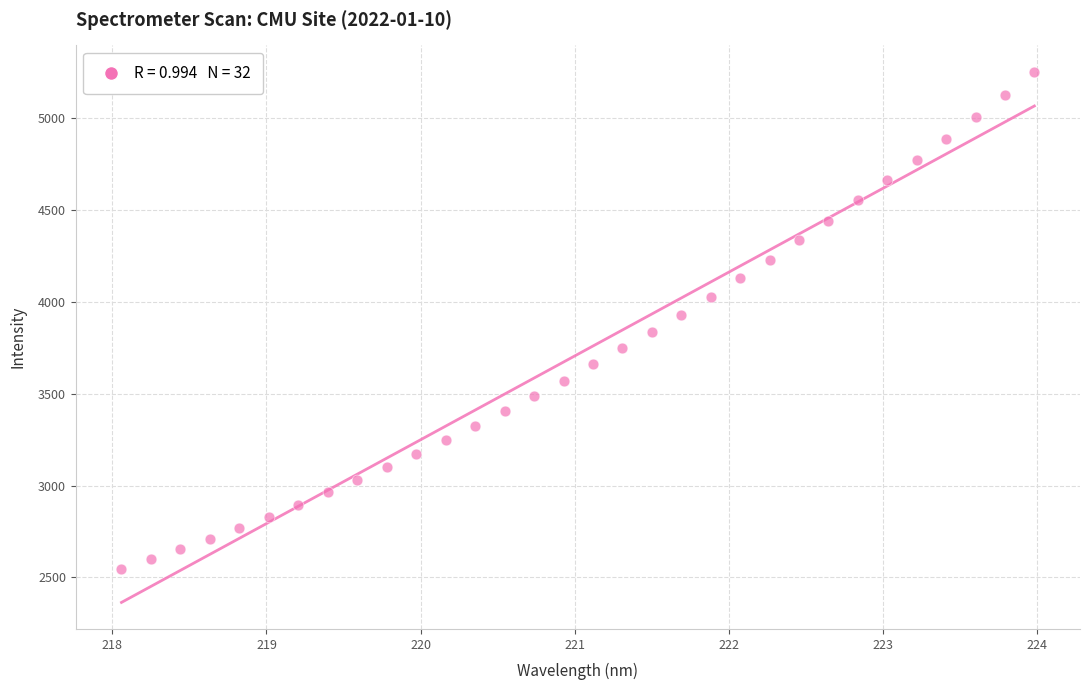

What is the range of X values (max minus min)?

5.9